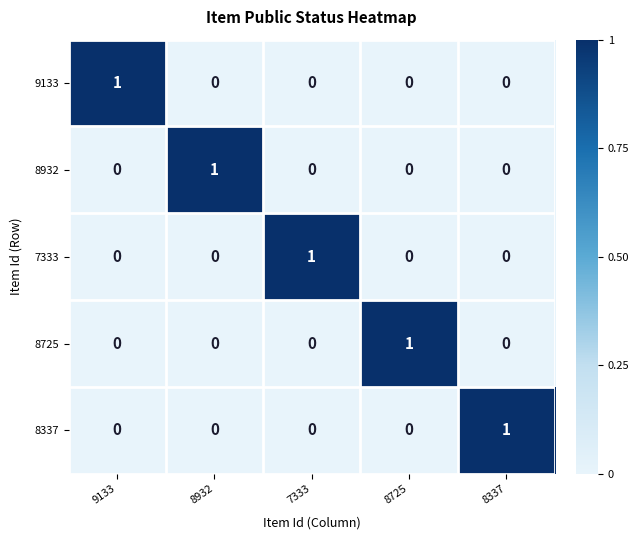

Count the 8337 values in the range 0 to 1.

5